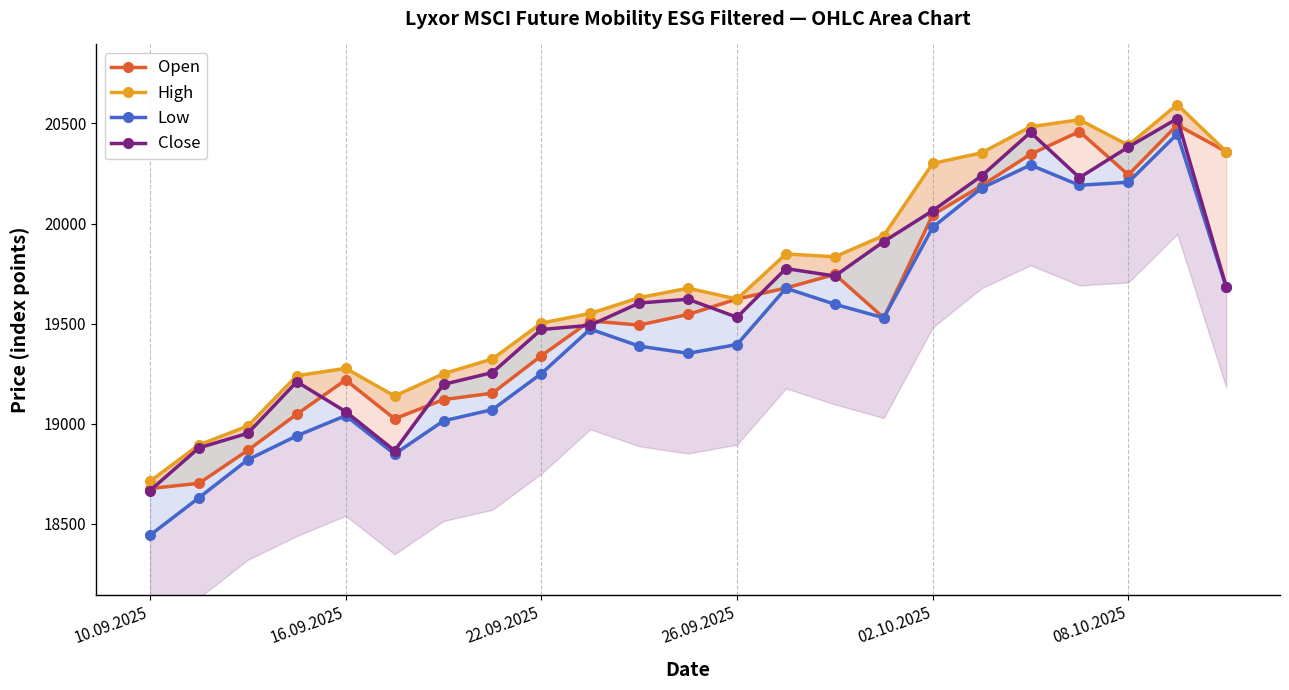

How many interior local peaks does the Close series have?

5